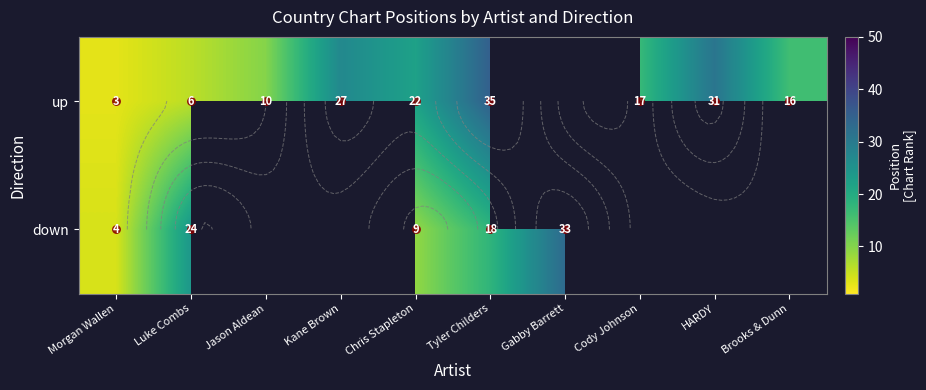

Is the value of up at Chris Stapleton greater than the value of down at Jason Aldean?

No